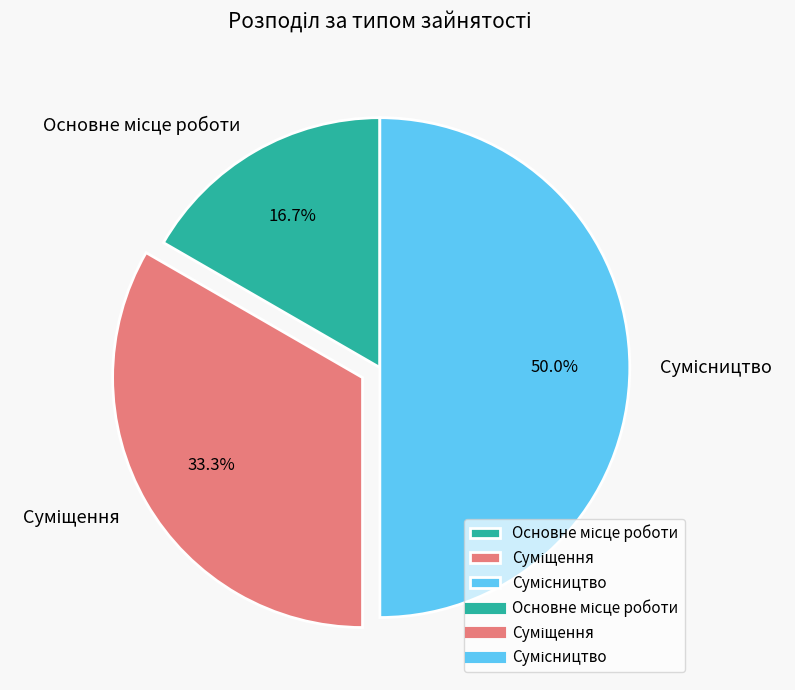

Is the sum of Суміщення and Сумісництво greater than half?

Yes